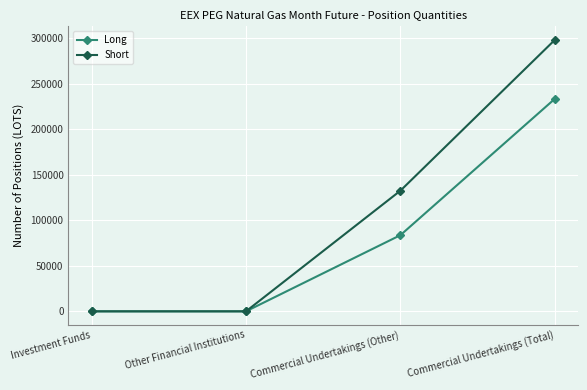

At Commercial Undertakings (Other), list the series in order from largest to smallest.

Short, Long